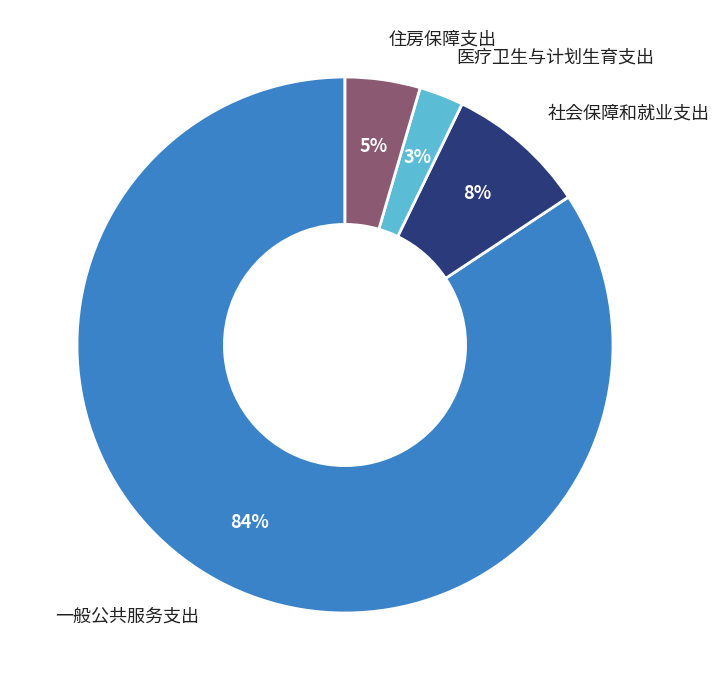

What is the smallest slice in the pie chart?

医疗卫生与计划生育支出